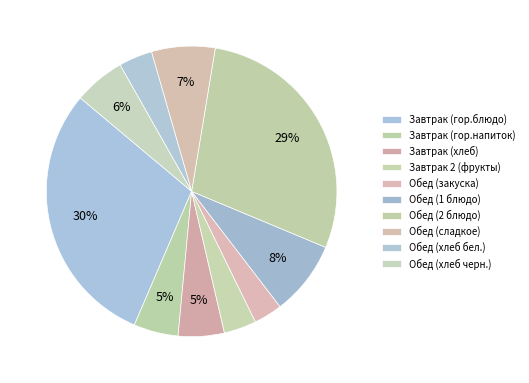

To the nearest percent, what is the difference between the largest and smallest slice percentages?

26%